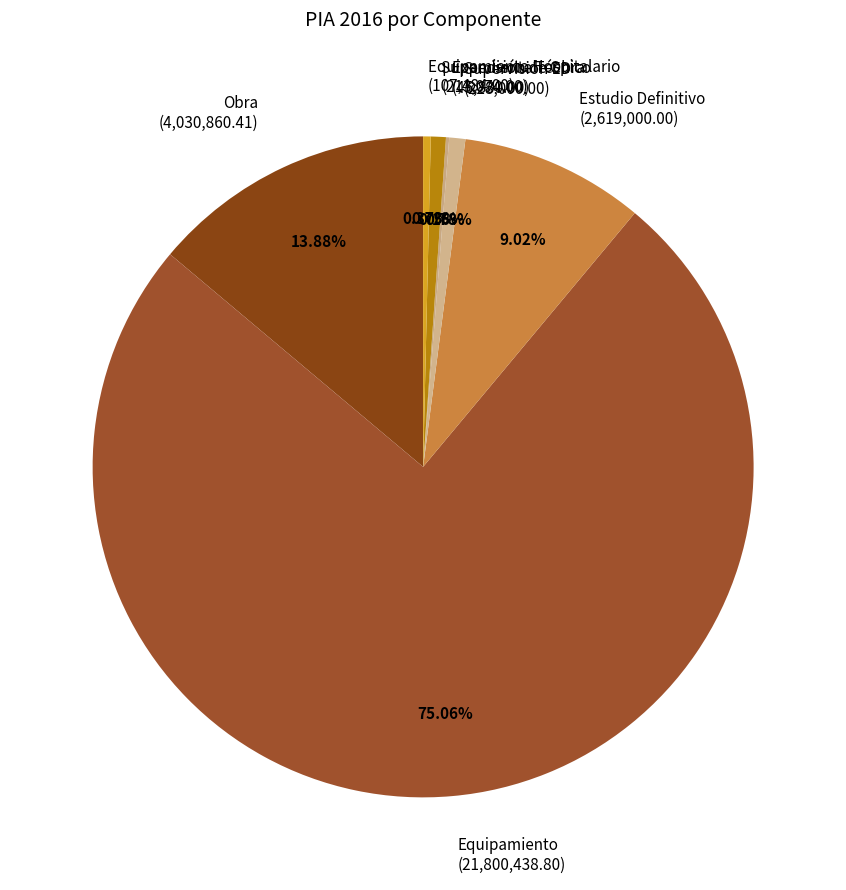

What is the majority slice?

Equipamiento (21,800,438.80)